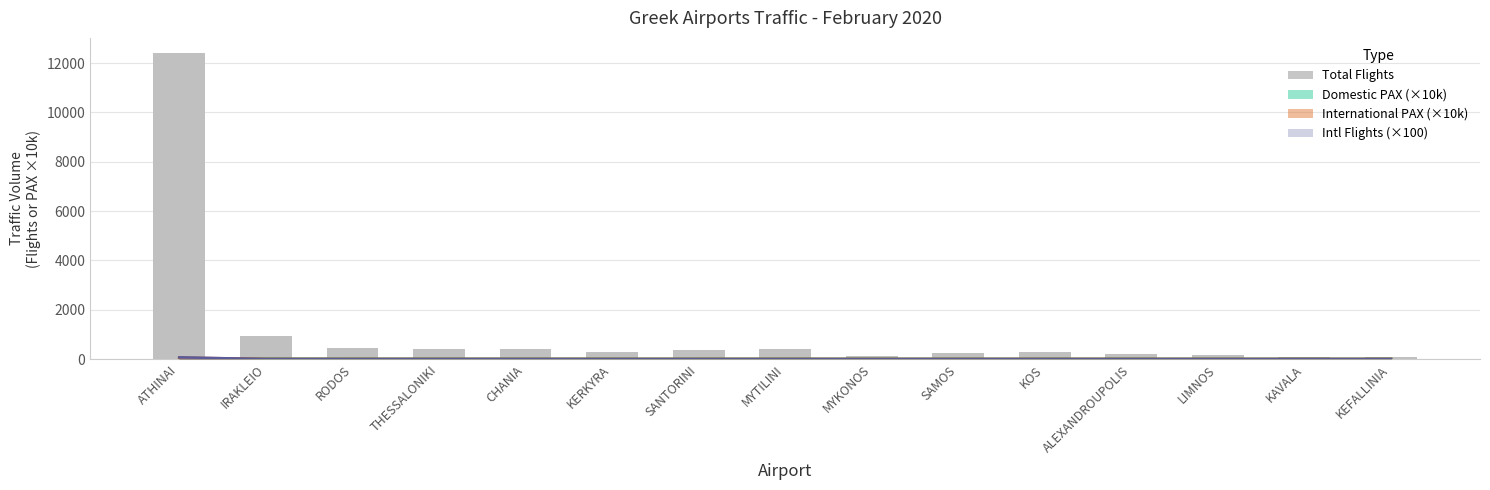

List the labels in order of value, largest first.

ATHINAI, IRAKLEIO, RODOS, THESSALONIKI, CHANIA, MYTILINI, SANTORINI, KERKYRA, KOS, SAMOS, ALEXANDROUPOLIS, LIMNOS, MYKONOS, KEFALLINIA, KAVALA